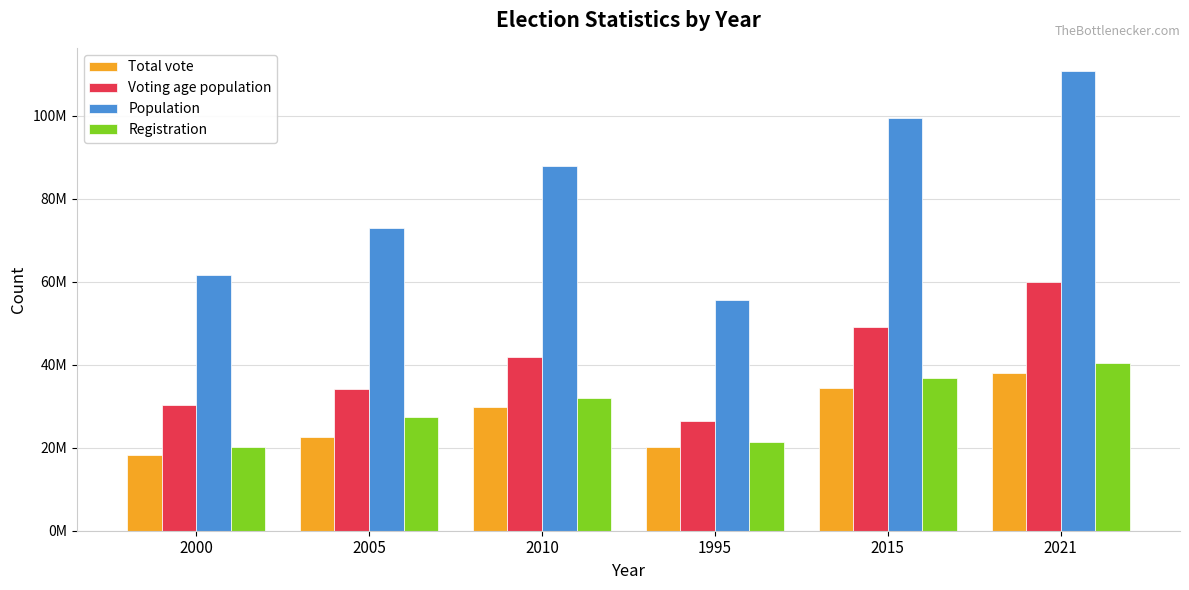

Are the bars horizontal?

No